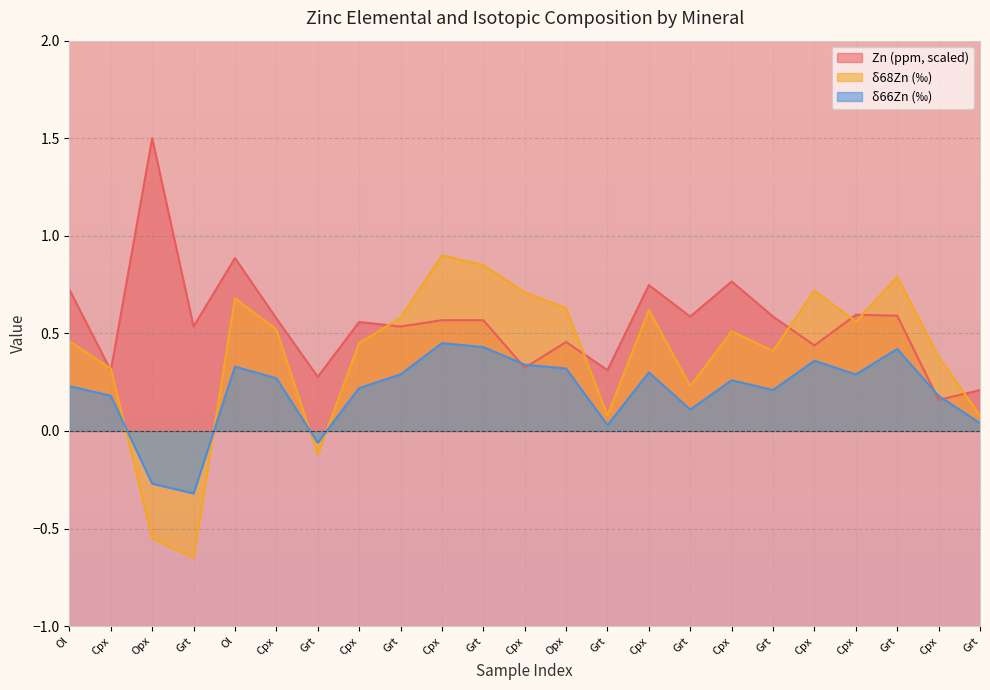

Which category has the lowest value in the Zn (ppm) series?

Cpx